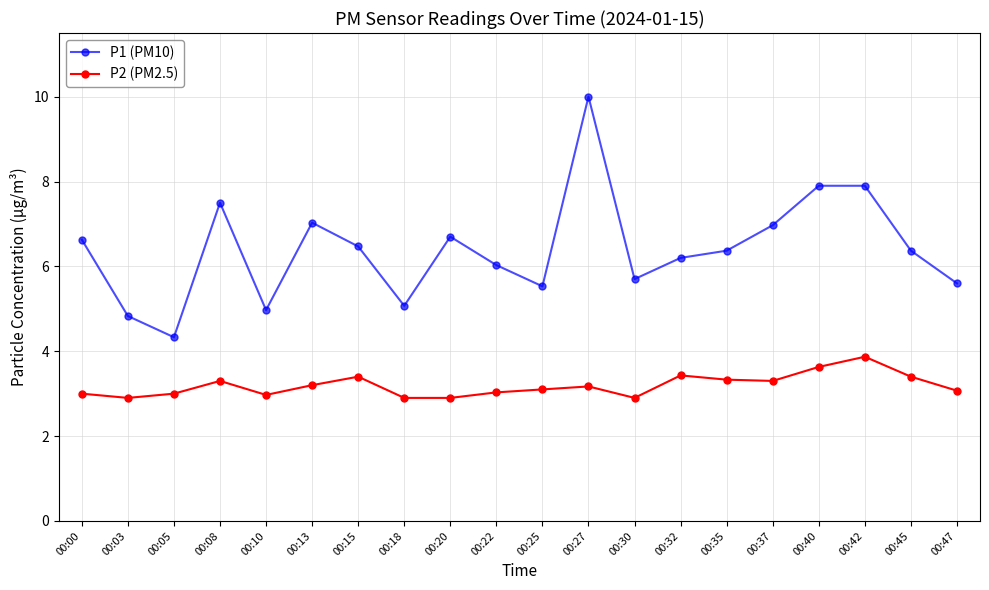

True or false: P1 (PM10) and P2 (PM2.5) intersect in this chart.

False